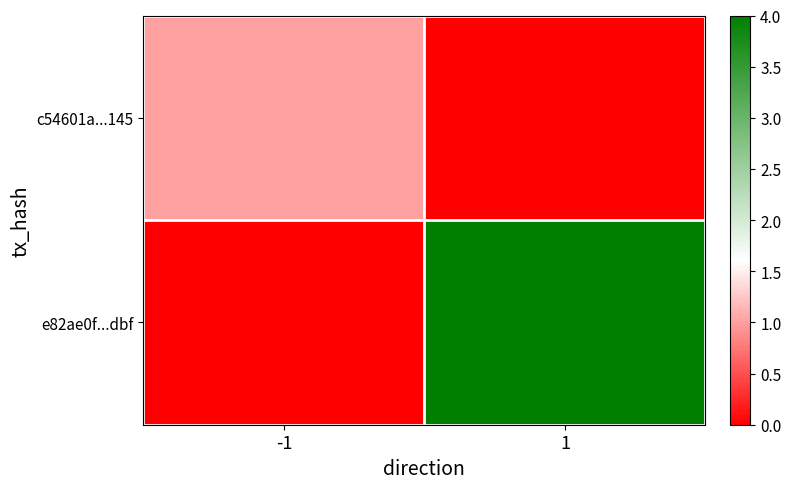

Reading right to left, what are all the values shown in this chart?

c54601a...145: 1=0	-1=1
e82ae0f...dbf: 1=4	-1=0